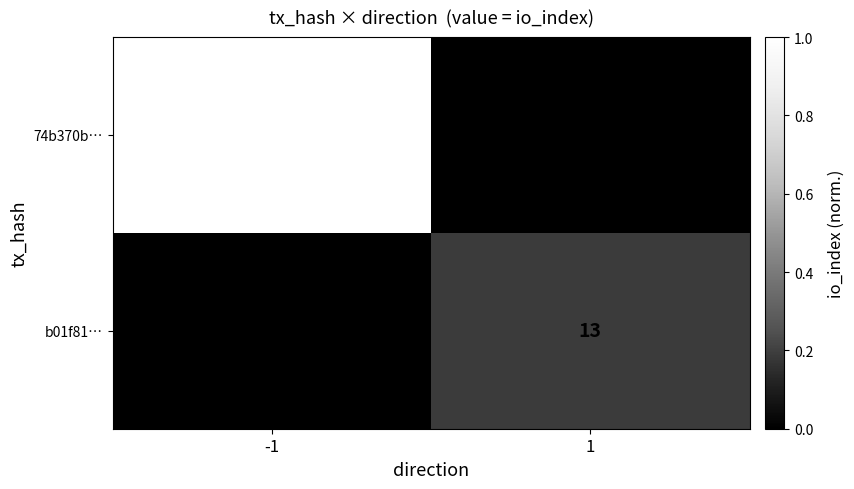

The value of 74b370b… at -1 is 88. True or false?

False